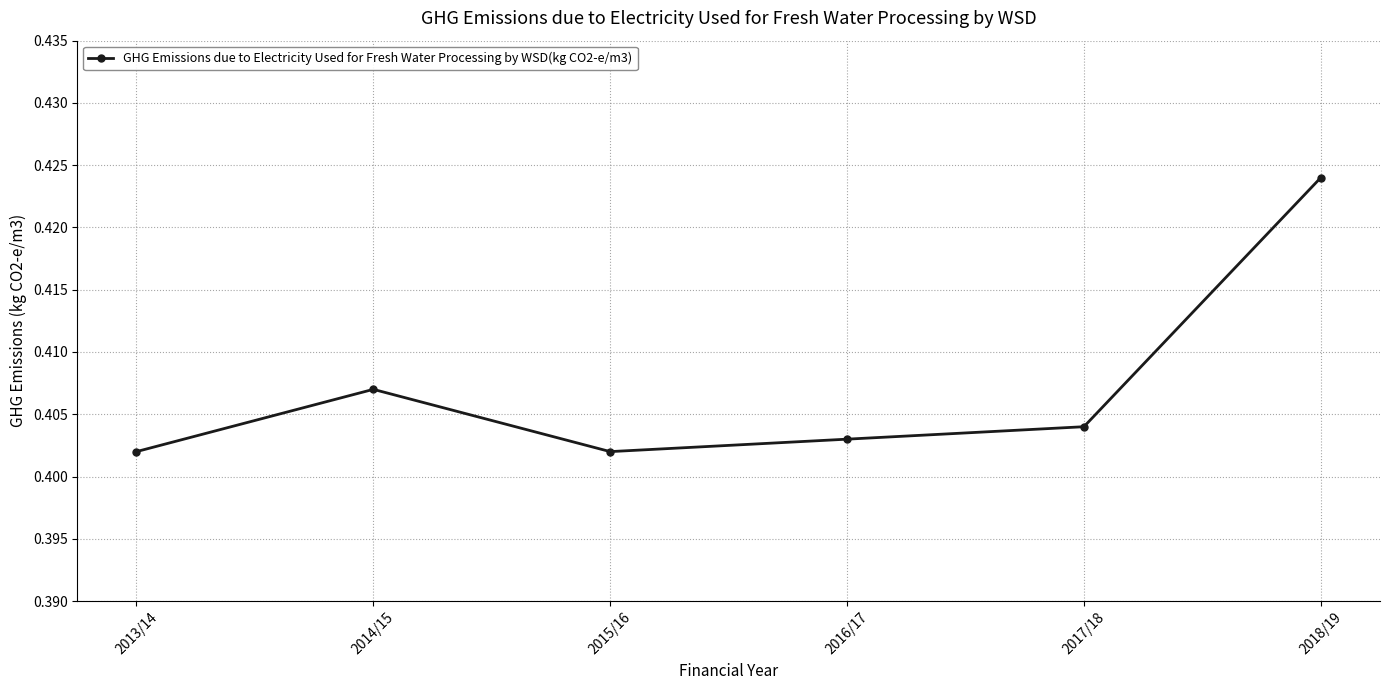

Count the values in the range 0 to 1.

6